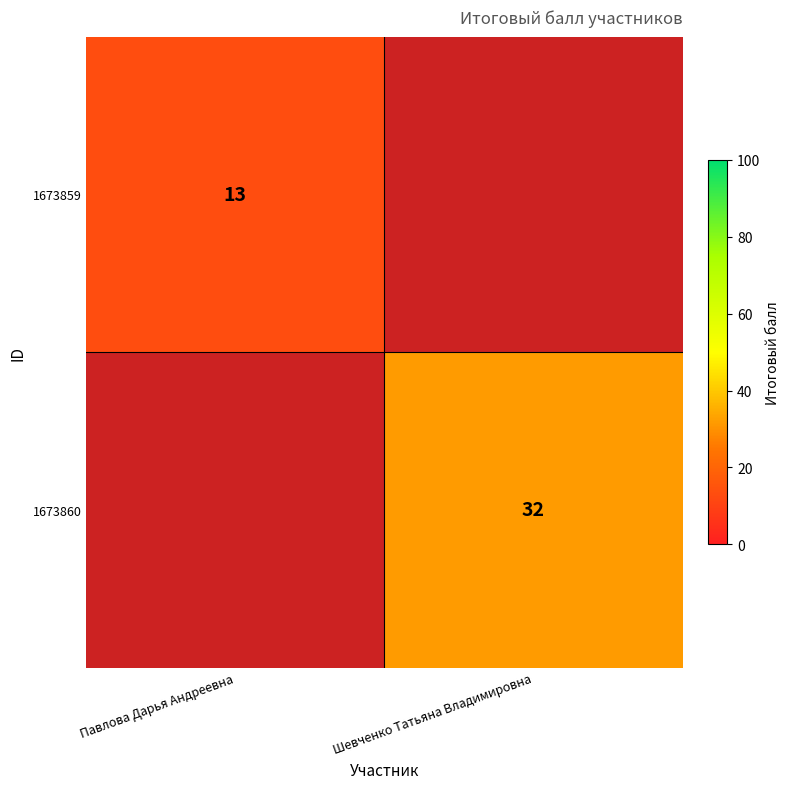

The value of 1673859 at Павлова Дарья Андреевна is 5. True or false?

False